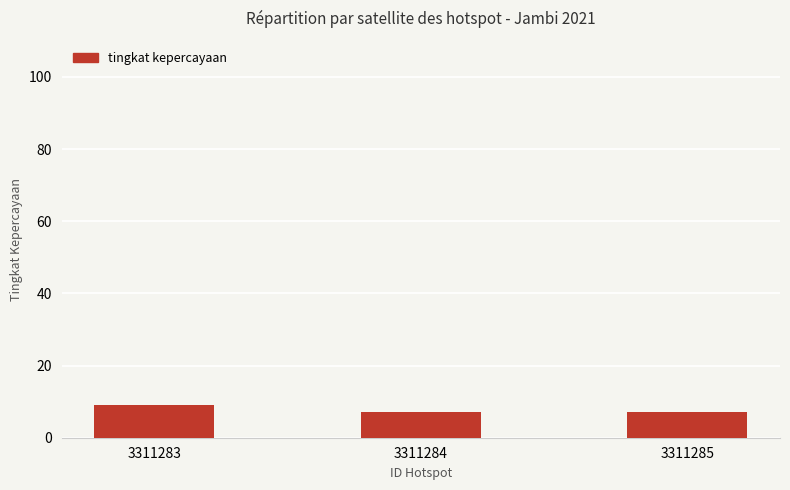

What is the smallest value displayed?

7